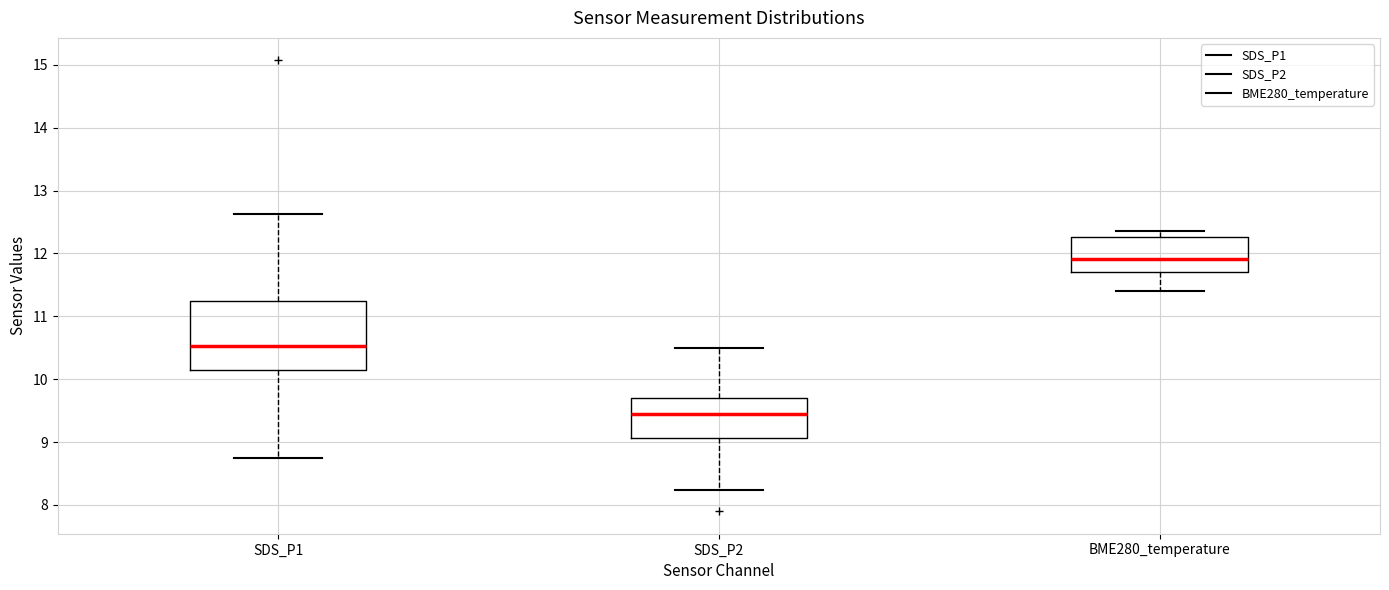

Where is the lower edge of the box for BME280_temperature on the y-axis? The values are not printed on the chart, so give them approximately, as read against the axis.

11.7